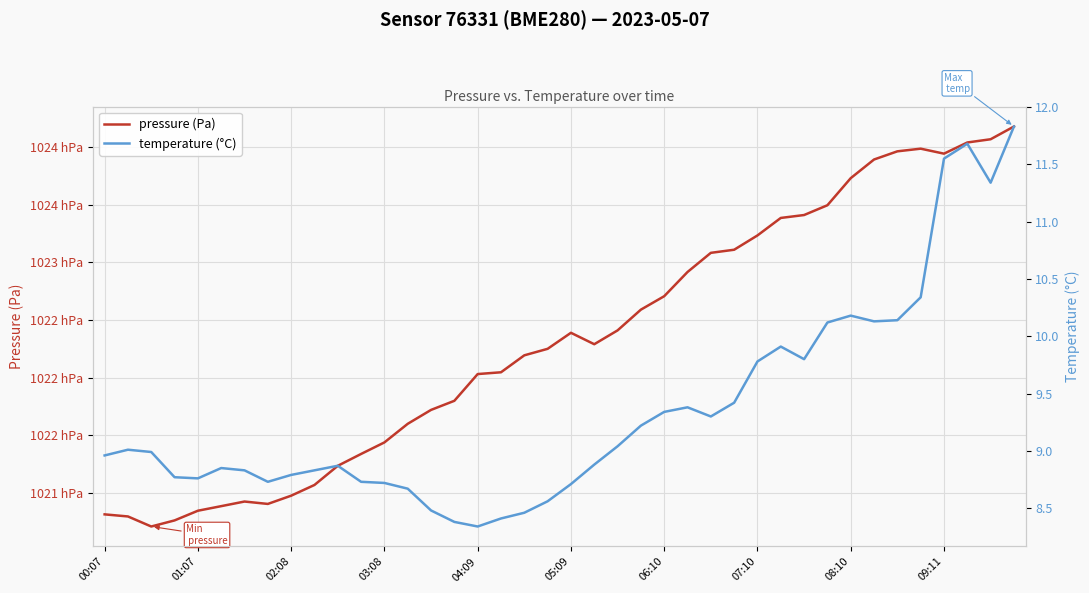

What is the approximate value of temperature (°C) at 29?

9.9